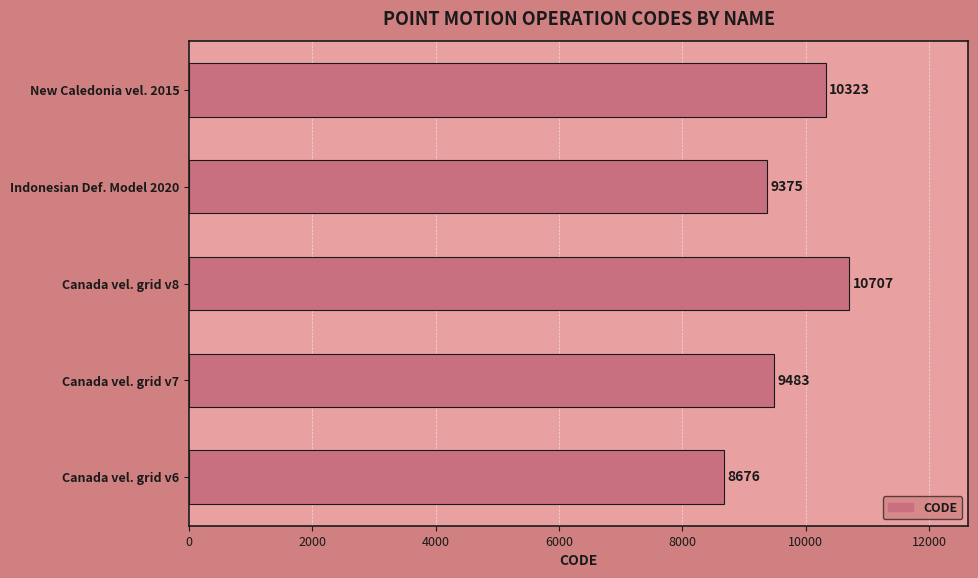

What is the average value?

9713